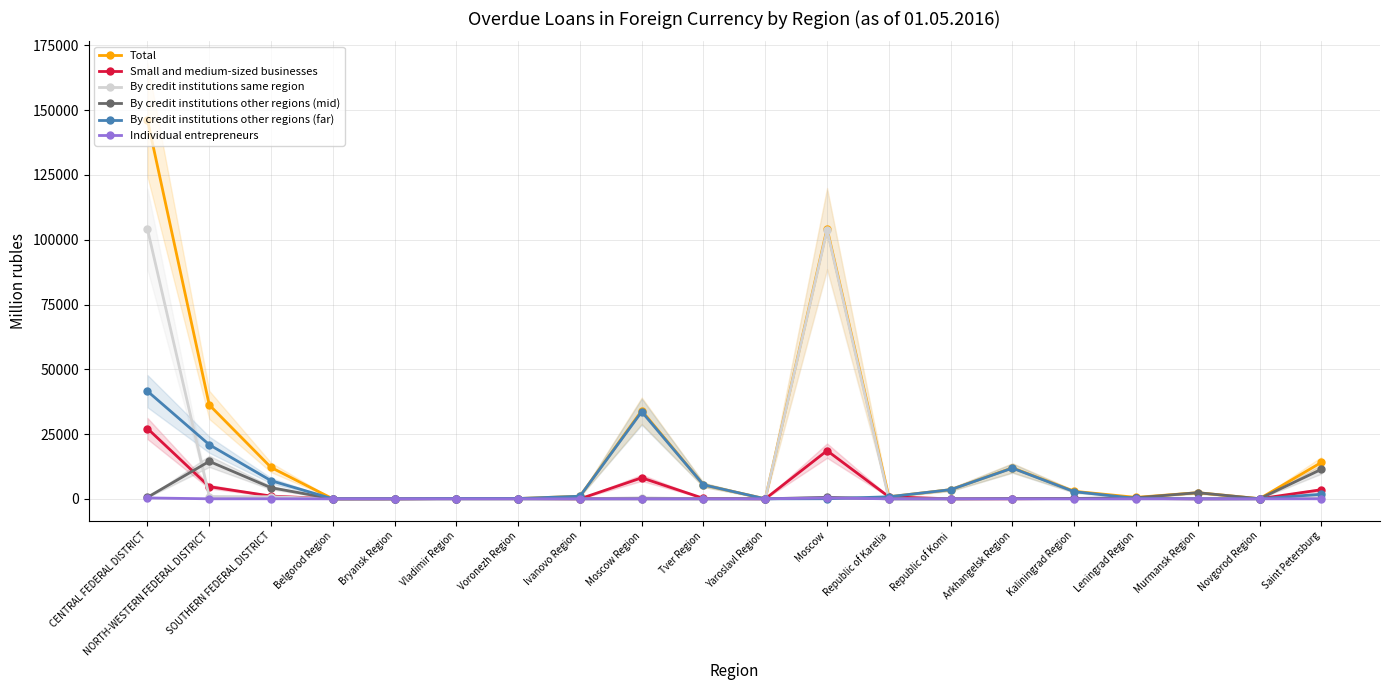

The value of Small and medium-sized businesses at Saint Petersburg is 6172. True or false?

False